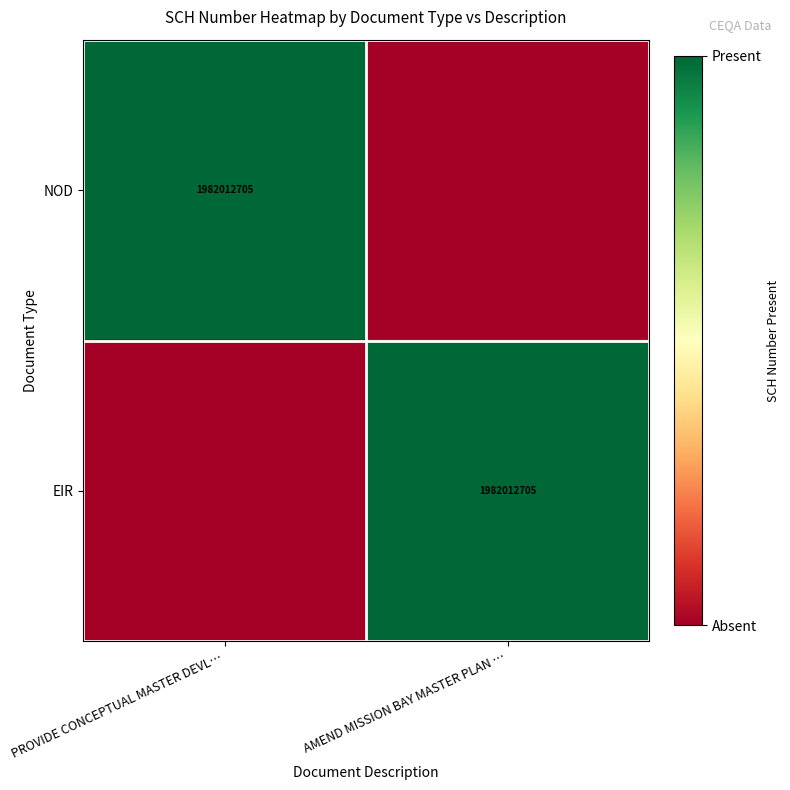

True or false: EIR has a value of 634114358 at AMEND MISSION BAY MASTER PLAN ….

False